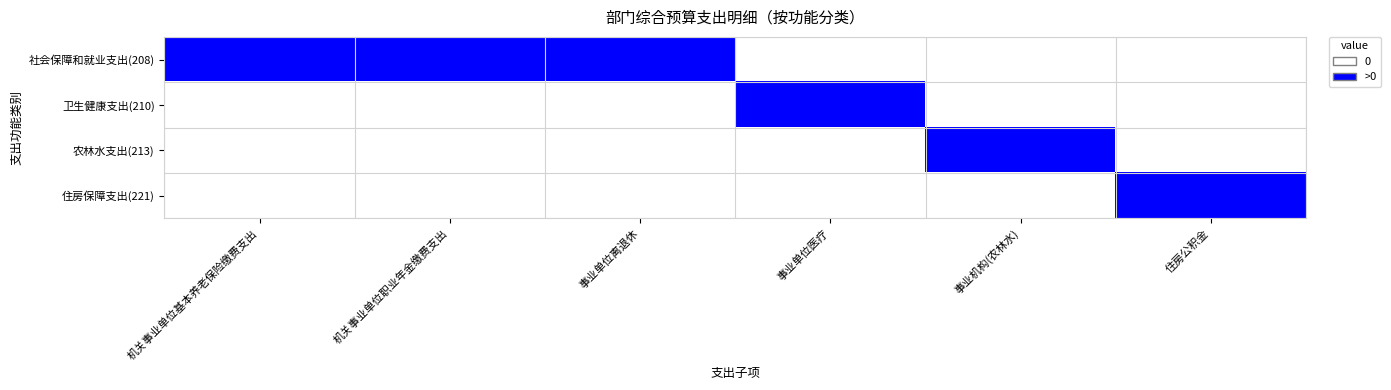

How many data points does each series have?

6